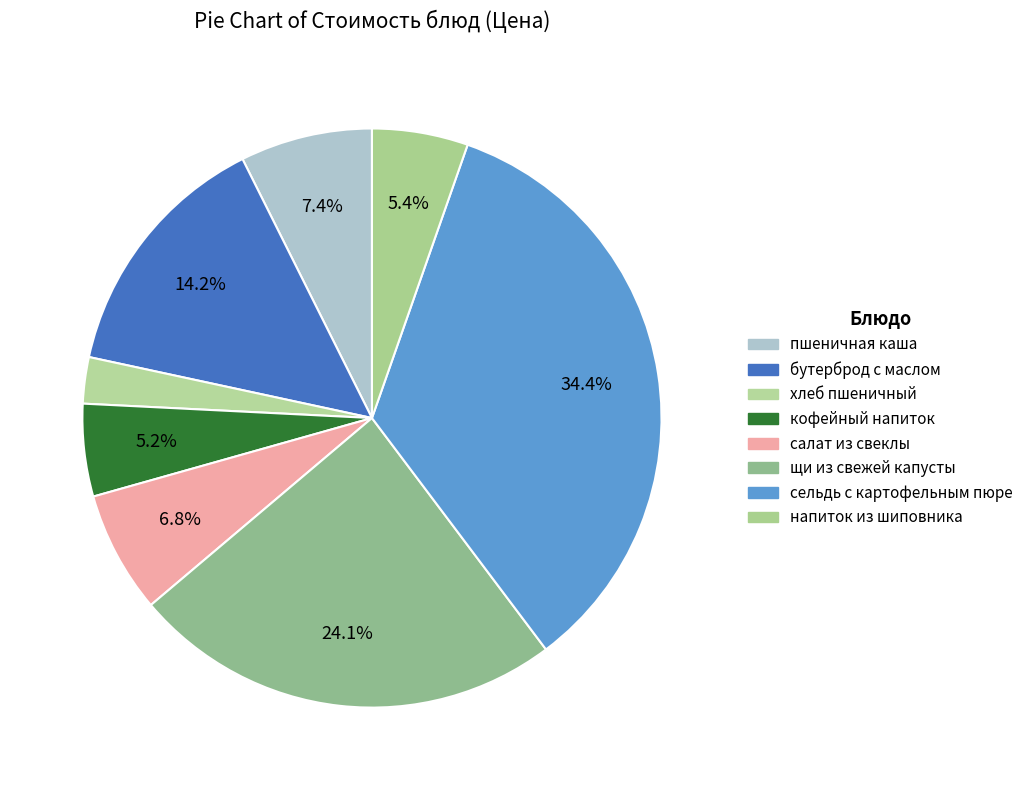

How many segments does this pie chart have?

8